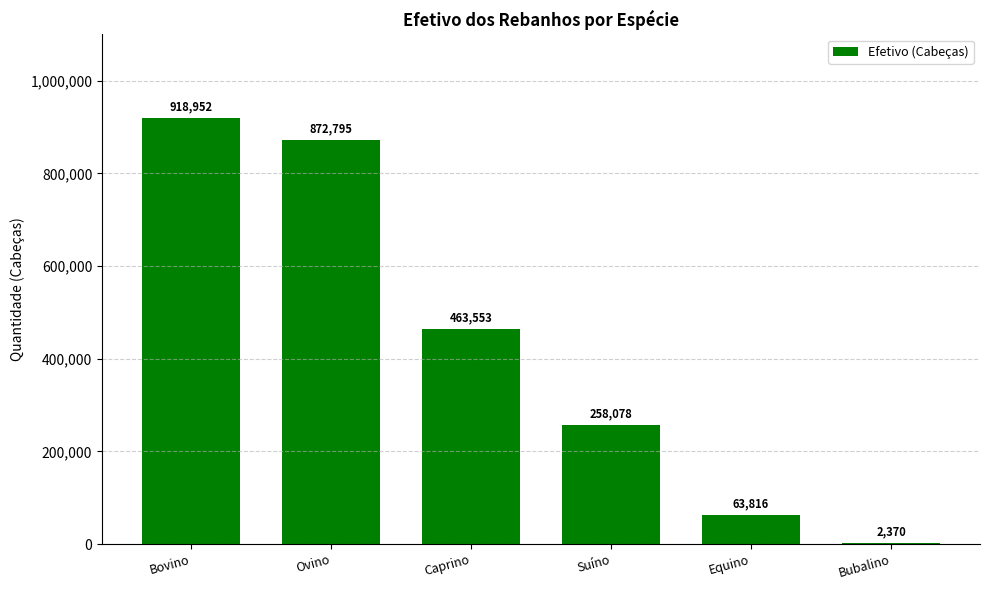

What is the difference between the values at Bubalino and Ovino?

870425